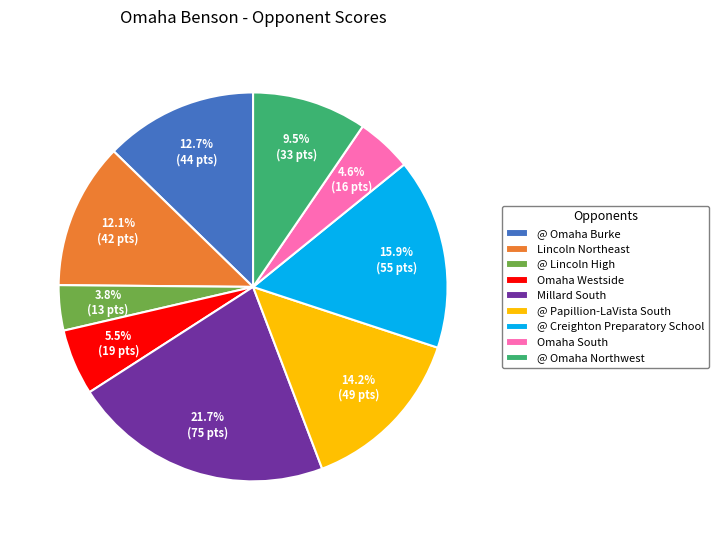

How much of the chart is everything except Omaha South?

95.4%